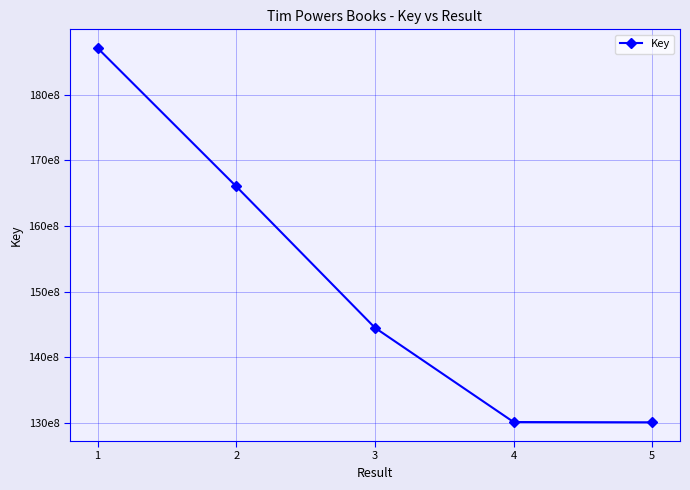

Is this an area chart (filled region under the line)?

No